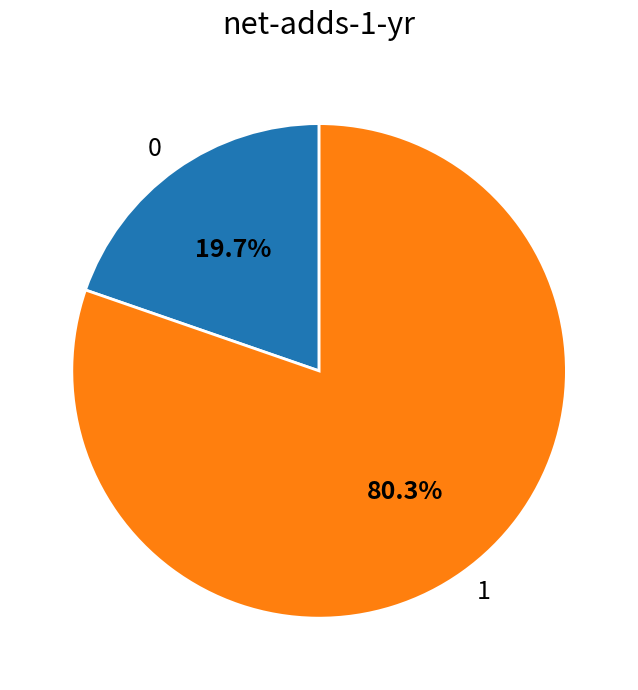

Does any single category account for the majority?

Yes